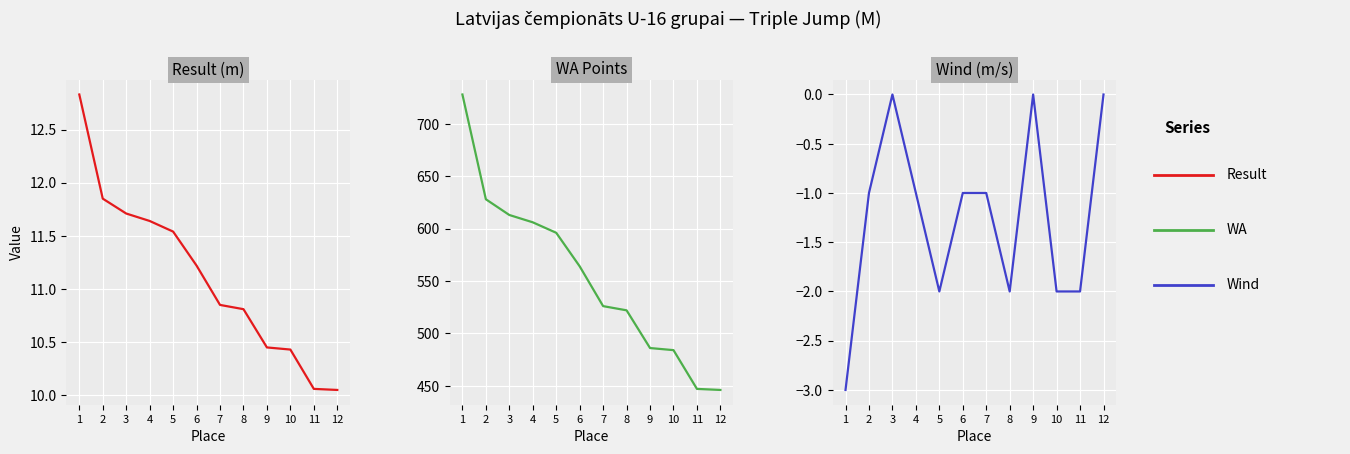

How many values in the Result series are below 11?

6